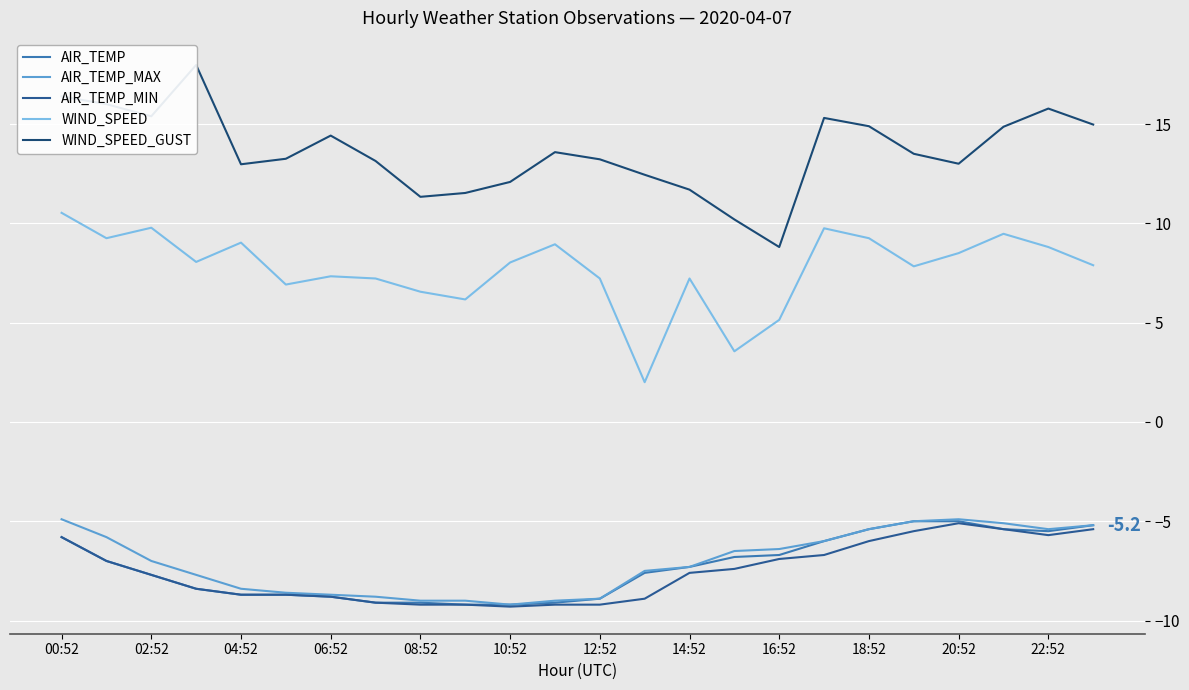

The value of WIND_SPEED at 16:52 is 6.8. True or false?

False